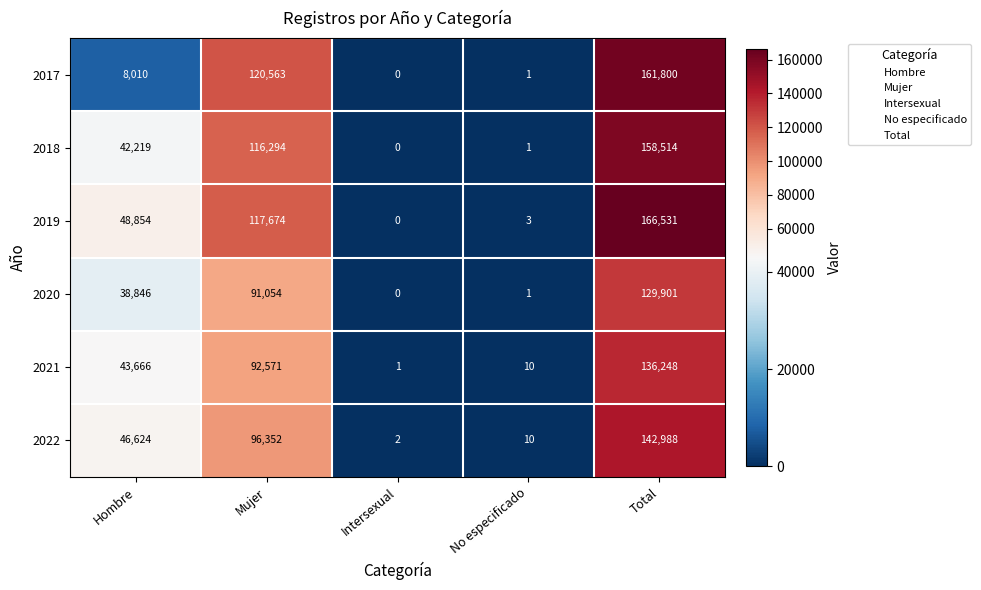

Which series changed the most between Mujer and Total?

2019